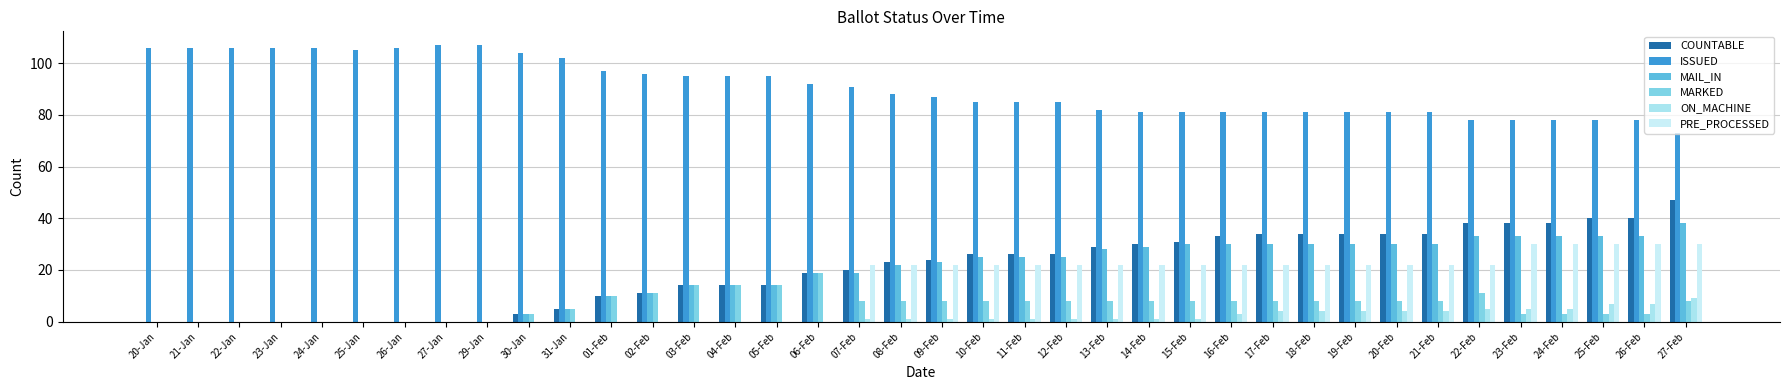

What is the approximate value of ISSUED at 22-Jan, to the nearest 10?

110